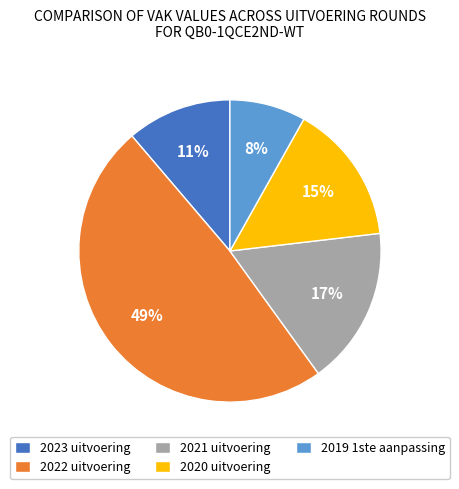

Which category has the biggest portion of the pie?

2022 uitvoering